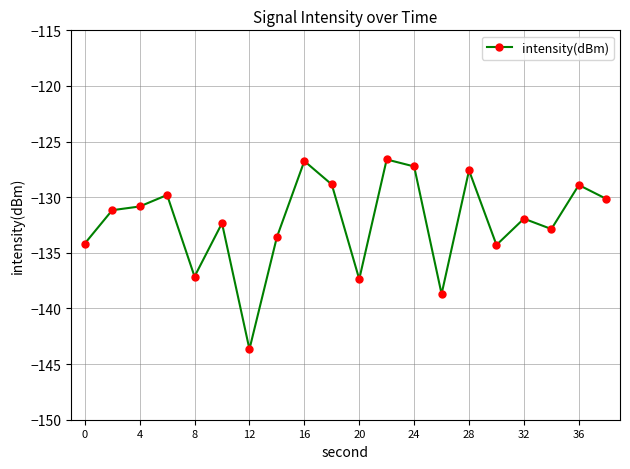

What is the value of the 5th point from the left?

-137.1